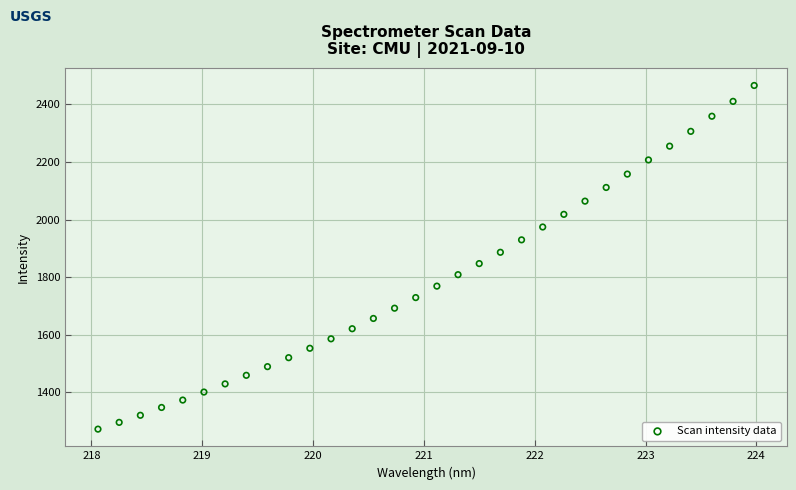

What is the range of X values (max minus min)?

5.9